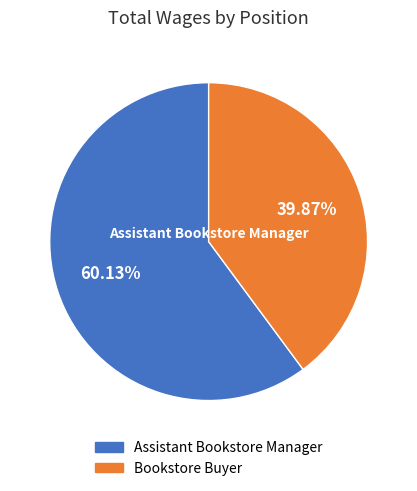

To the nearest percent, what is the difference between the largest and smallest slice percentages?

20%